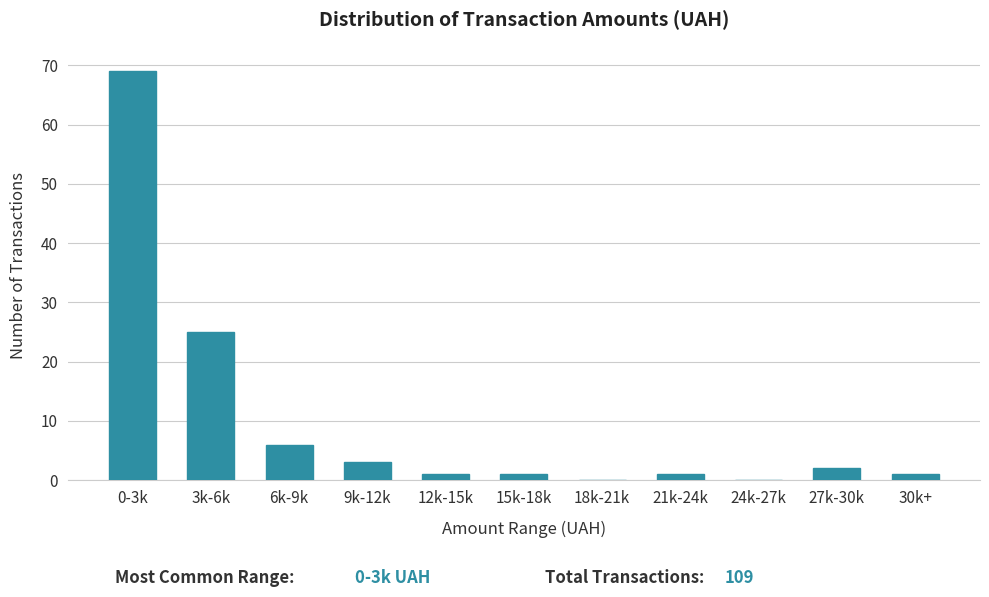

Reading right to left, extract all data points from this chart.

30k+=1	27k-30k=2	24k-27k=0	21k-24k=1	18k-21k=0	15k-18k=1	12k-15k=1	9k-12k=3	6k-9k=6	3k-6k=25	0-3k=69